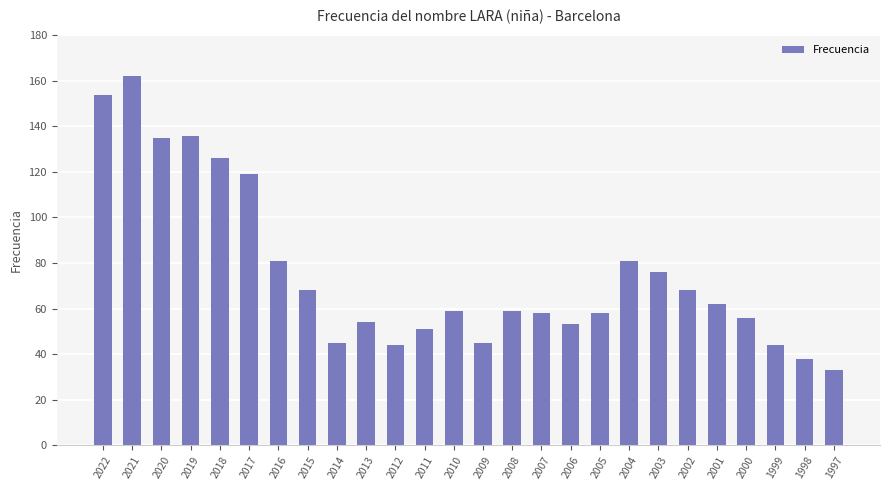

What is the change in value from 2019 to 2011?

-85